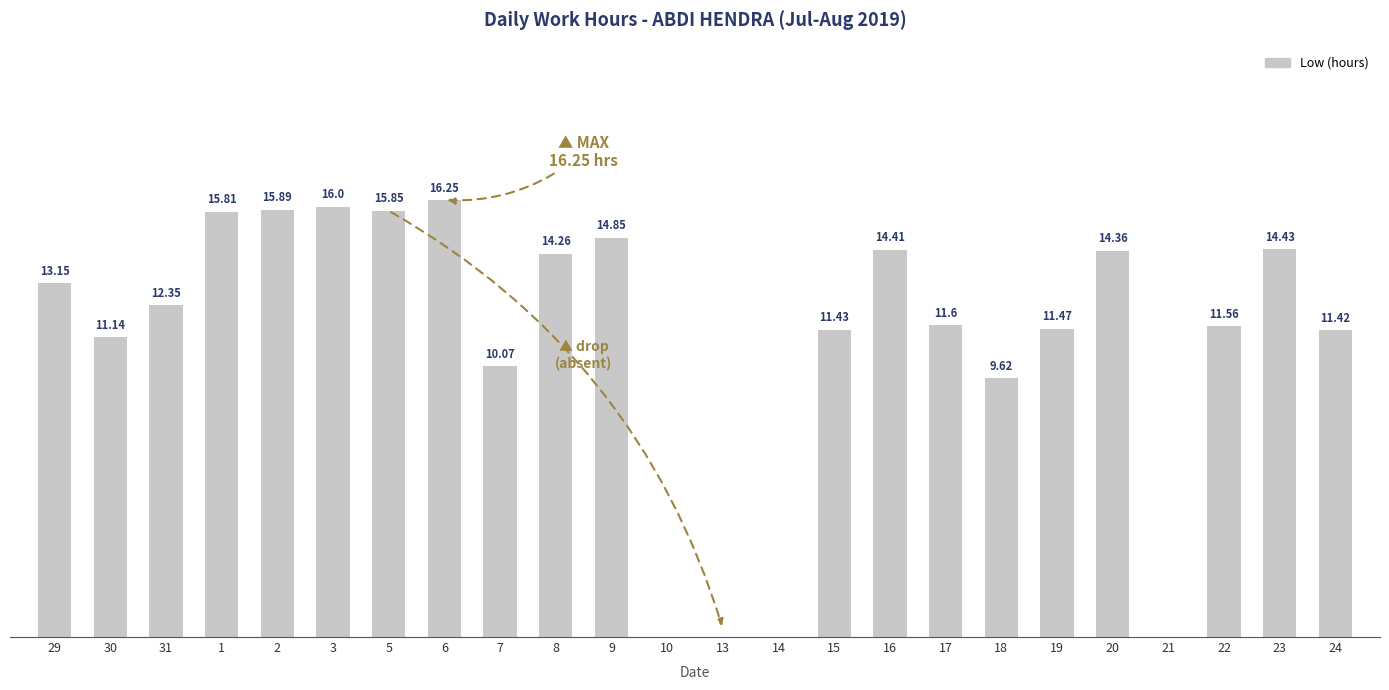

Are the bars horizontal?

No